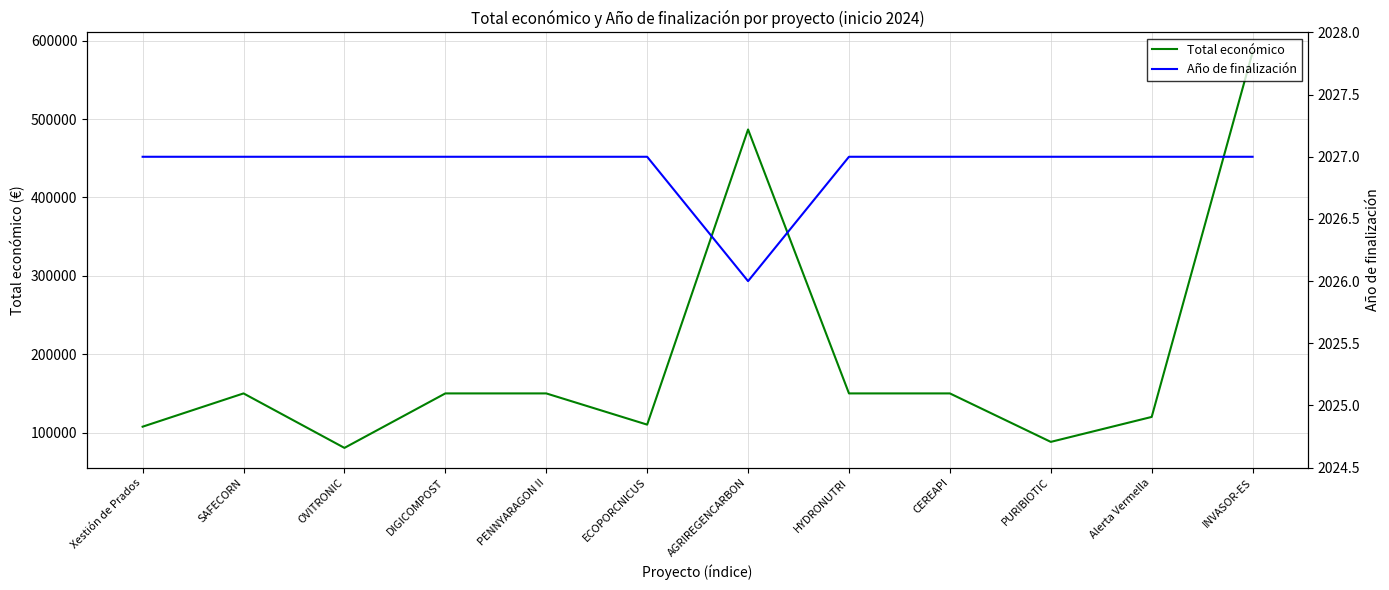

What is the label of the 8th point from the left?

HYDRONUTRI